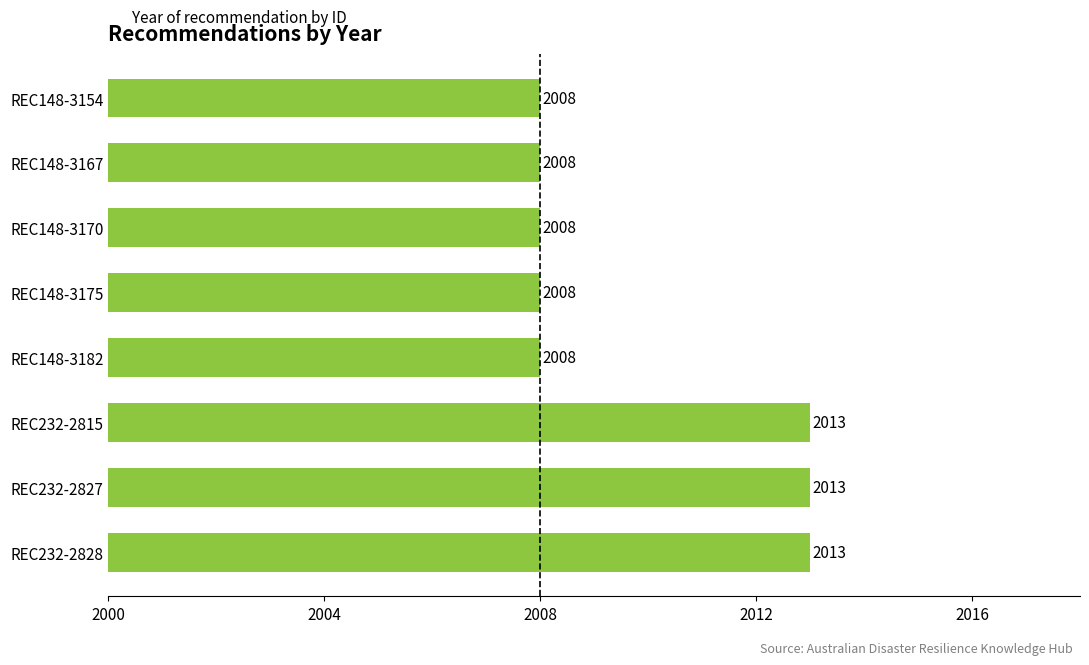

What is the smallest value displayed?

2008